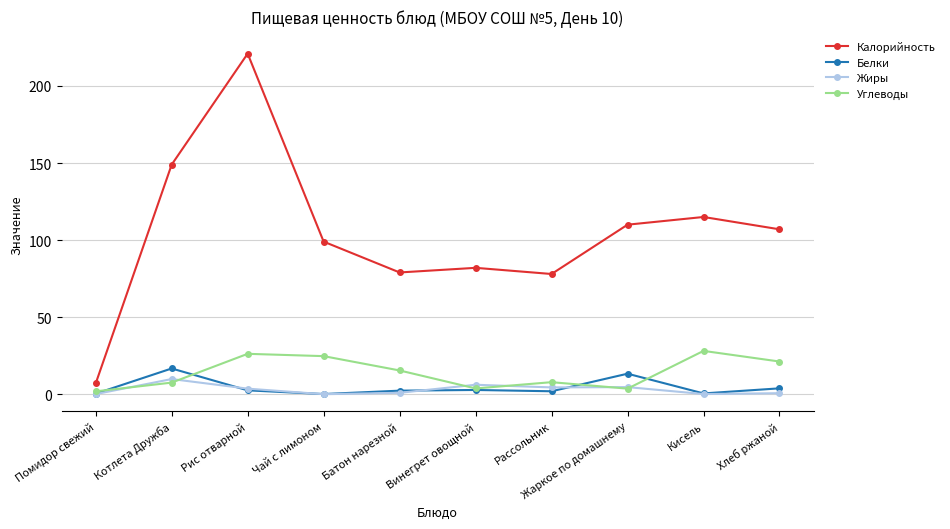

What is the highest value of the Калорийность series?

221.0